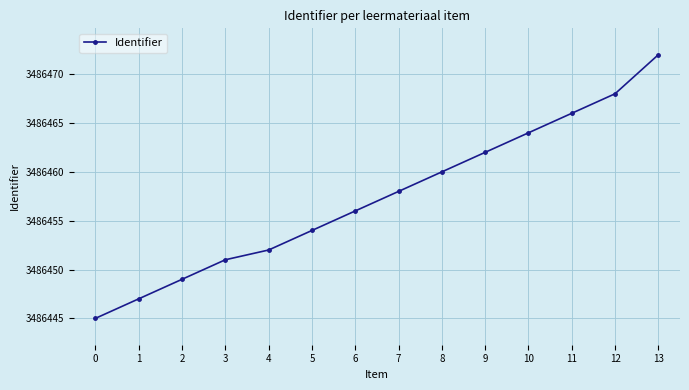

What is the value of the 9th point from the left?

3486460